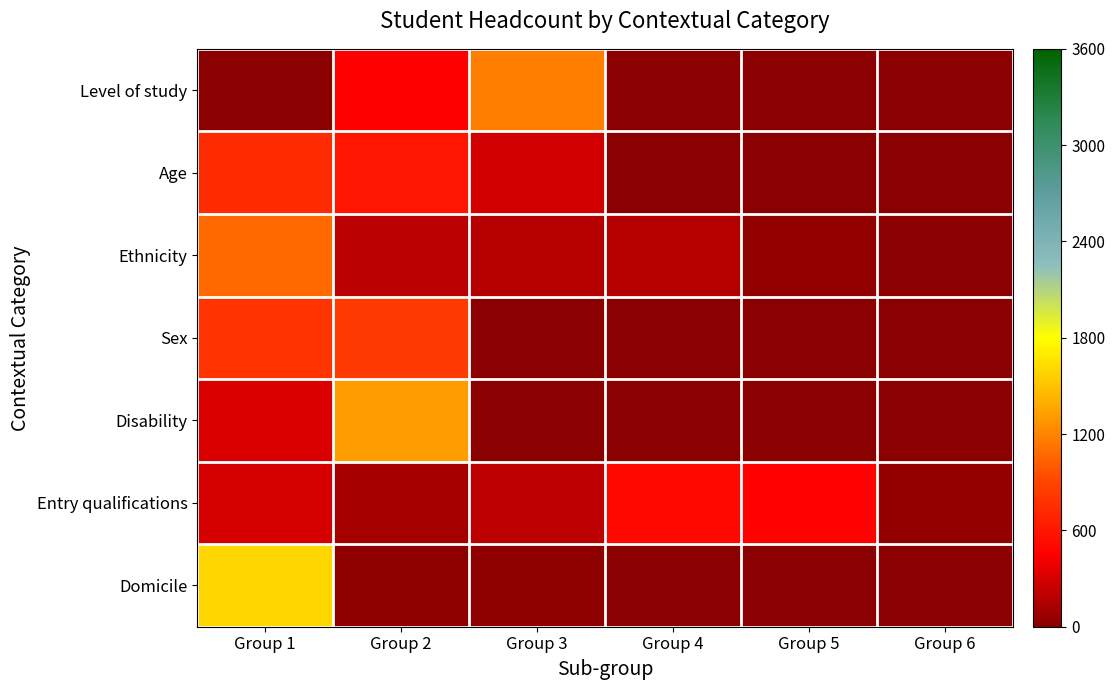

Reading right to left, what are all the values shown in this chart?

Level of study: Group 6=0	Group 5=0	Group 4=0	Group 3=1180	Group 2=450	Group 1=0
Age: Group 6=0	Group 5=0	Group 4=0	Group 3=295	Group 2=595	Group 1=740
Ethnicity: Group 6=0	Group 5=30	Group 4=170	Group 3=170	Group 2=185	Group 1=1075
Sex: Group 6=0	Group 5=0	Group 4=0	Group 3=0	Group 2=835	Group 1=795
Disability: Group 6=0	Group 5=0	Group 4=0	Group 3=0	Group 2=1310	Group 1=315
Entry qualifications: Group 6=35	Group 5=465	Group 4=510	Group 3=205	Group 2=110	Group 1=300
Domicile: Group 6=0	Group 5=0	Group 4=0	Group 3=20	Group 2=15	Group 1=1595